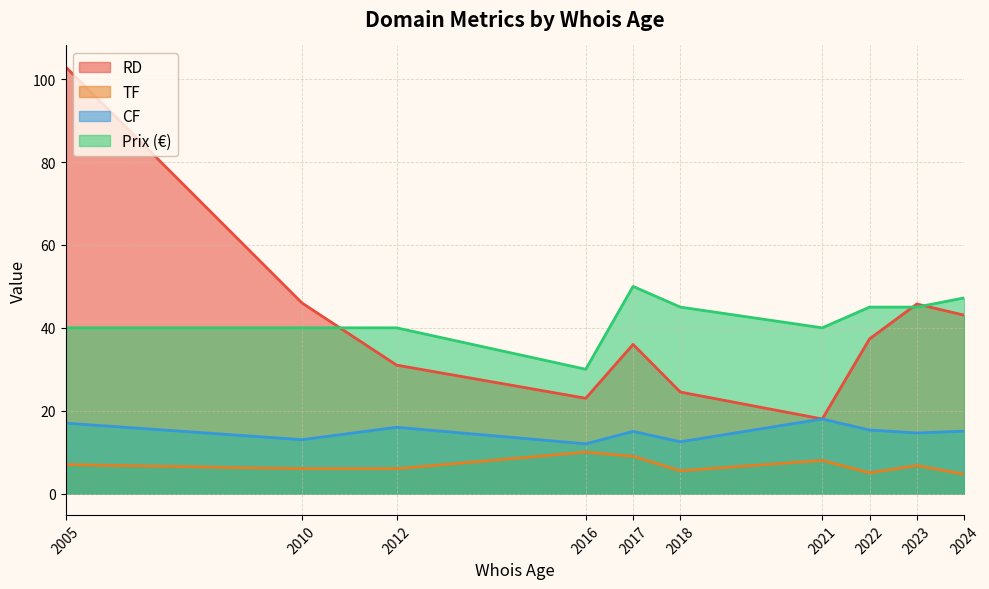

What is the minimum value for RD?

18.0